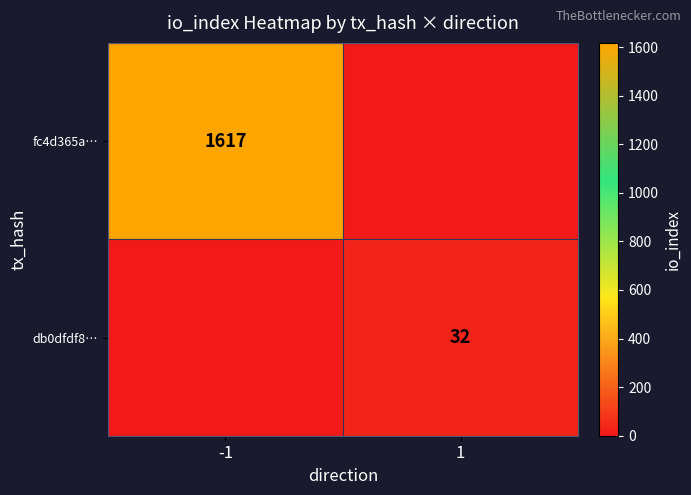

The db0dfdf8… series shows 32 at 1. True or false?

True